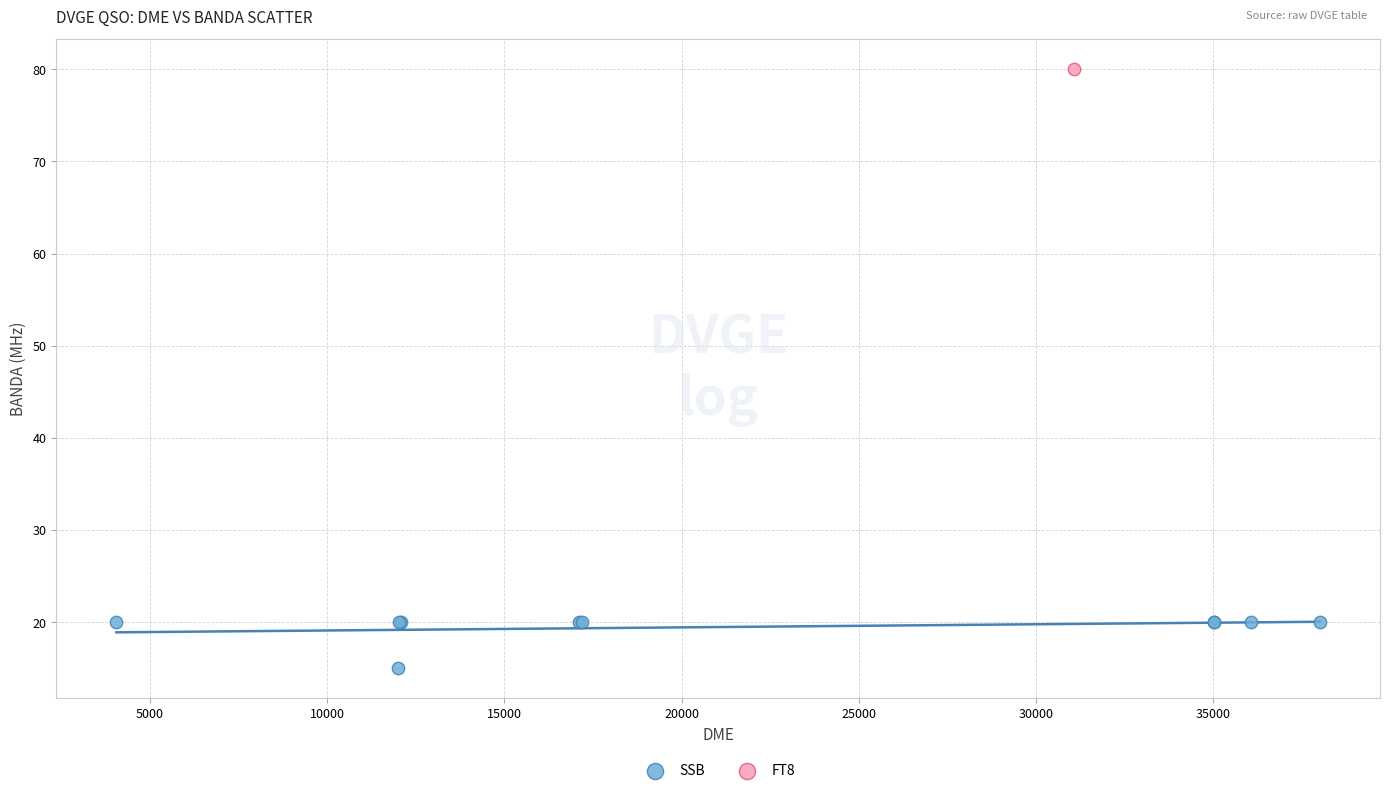

What are all the series names shown in the legend?

SSB, FT8